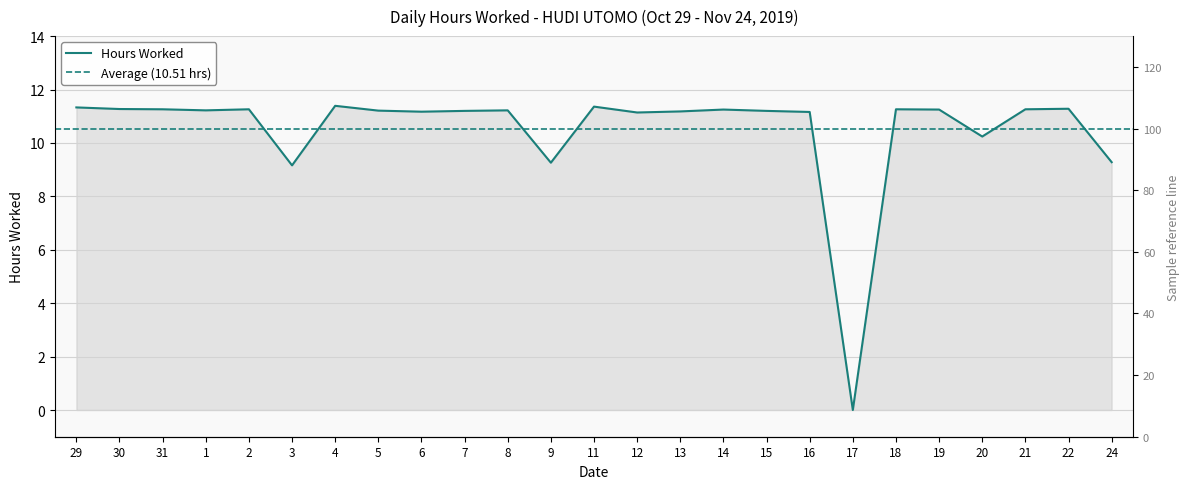

Reading left to right, what are all the values shown in this chart?

29=11.3	30=11.3	31=11.3	1=11.2	2=11.3	3=9.2	4=11.4	5=11.2	6=11.2	7=11.2	8=11.2	9=9.3	11=11.4	12=11.1	13=11.2	14=11.2	15=11.2	16=11.2	17=0.0	18=11.3	19=11.2	20=10.2	21=11.3	22=11.3	24=9.3